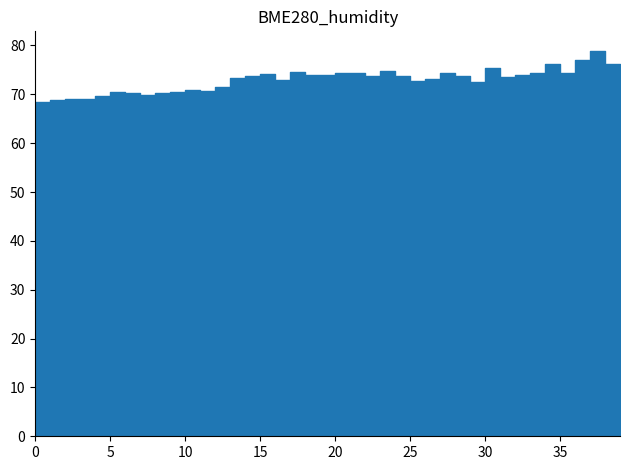

What is the minimum value shown in the chart?

68.2